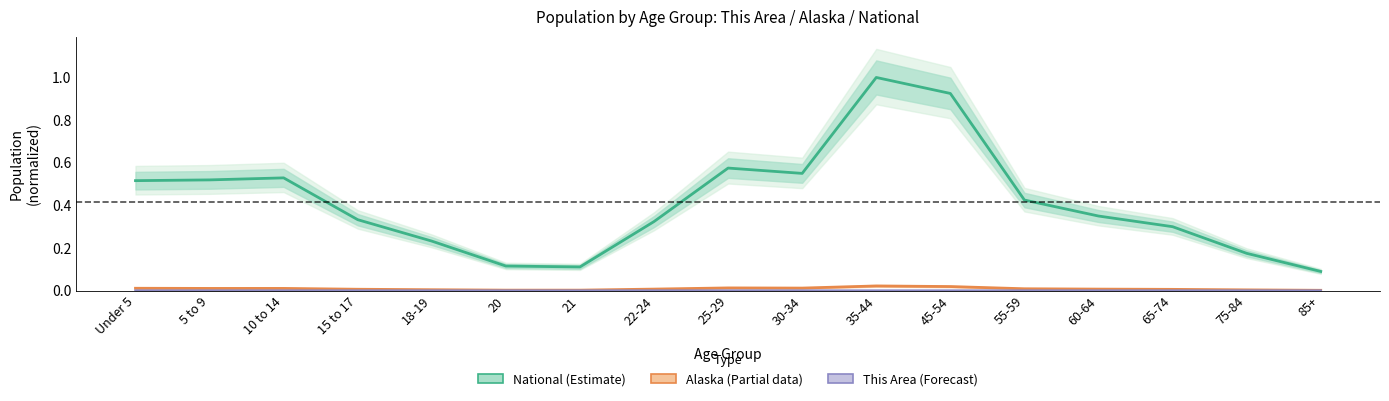

True or false: This Area (Forecast) and National (Estimate) intersect in this chart.

False